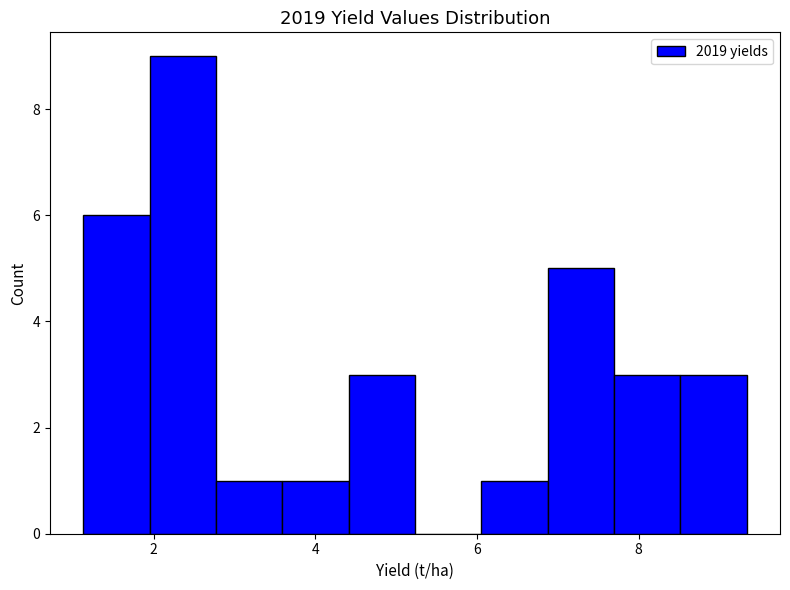

What is the height of the bar covering 6.8 to 7.6 on the x-axis? Neither the bar edges nor the heights are printed on the chart, so give them approximately, as read against the axes.

5